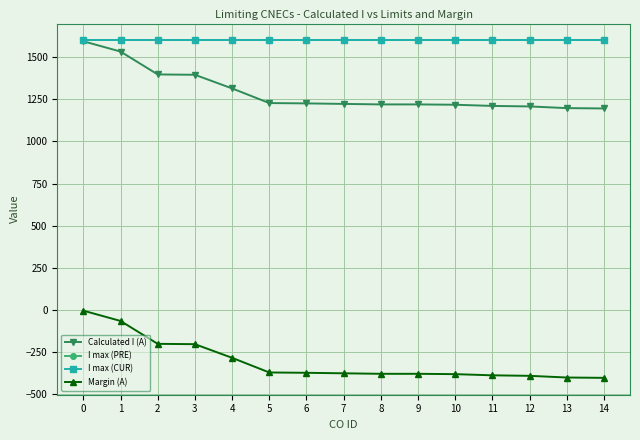

Is this an area chart (filled region under the line)?

No